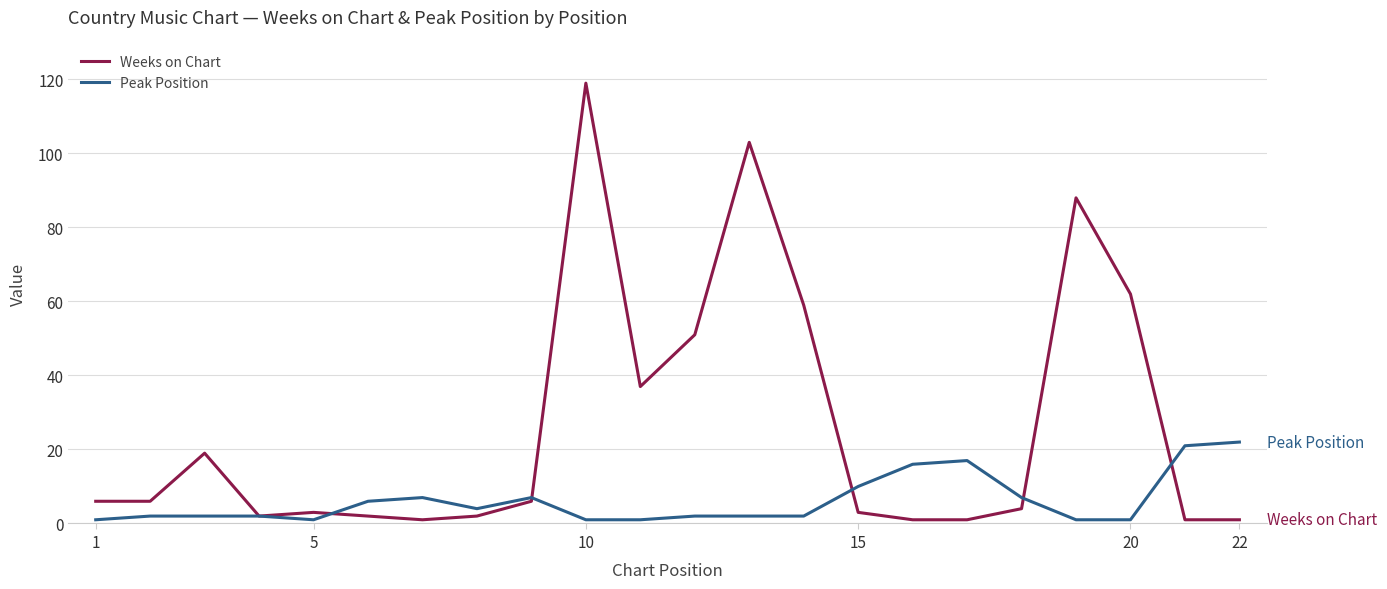

What is the maximum value shown in the chart?

119